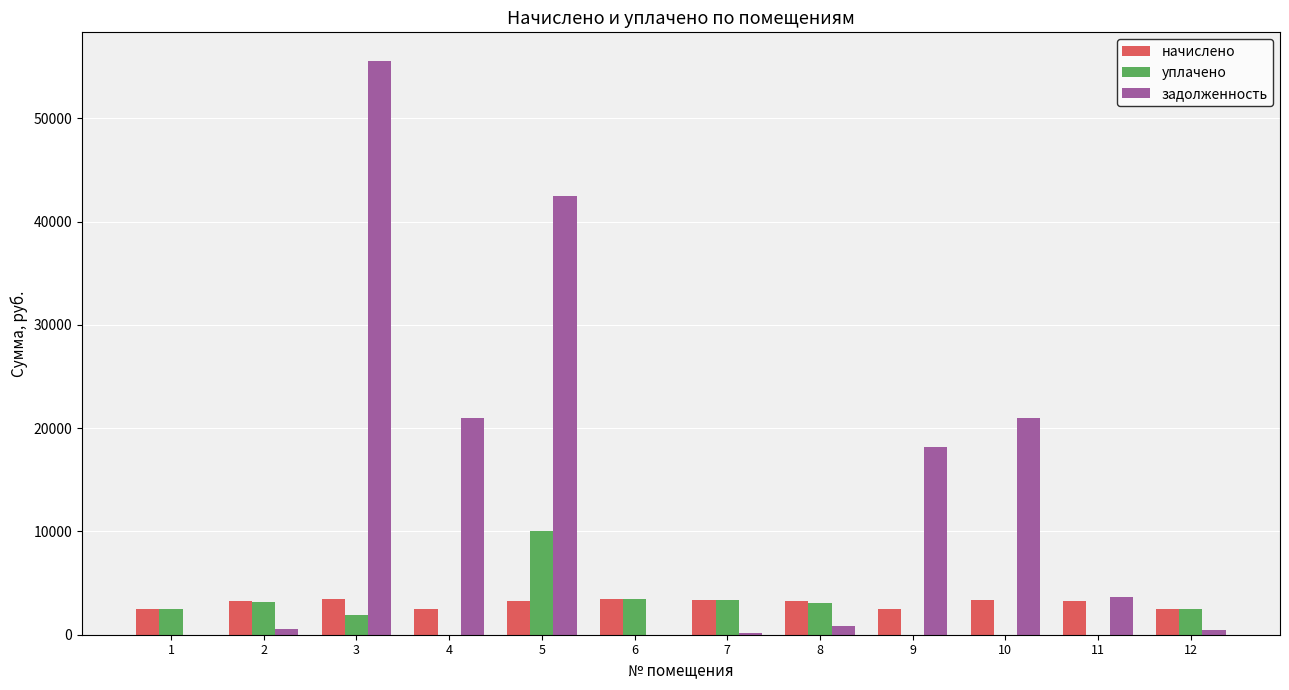

What is the maximum value for задолженность?

55536.8